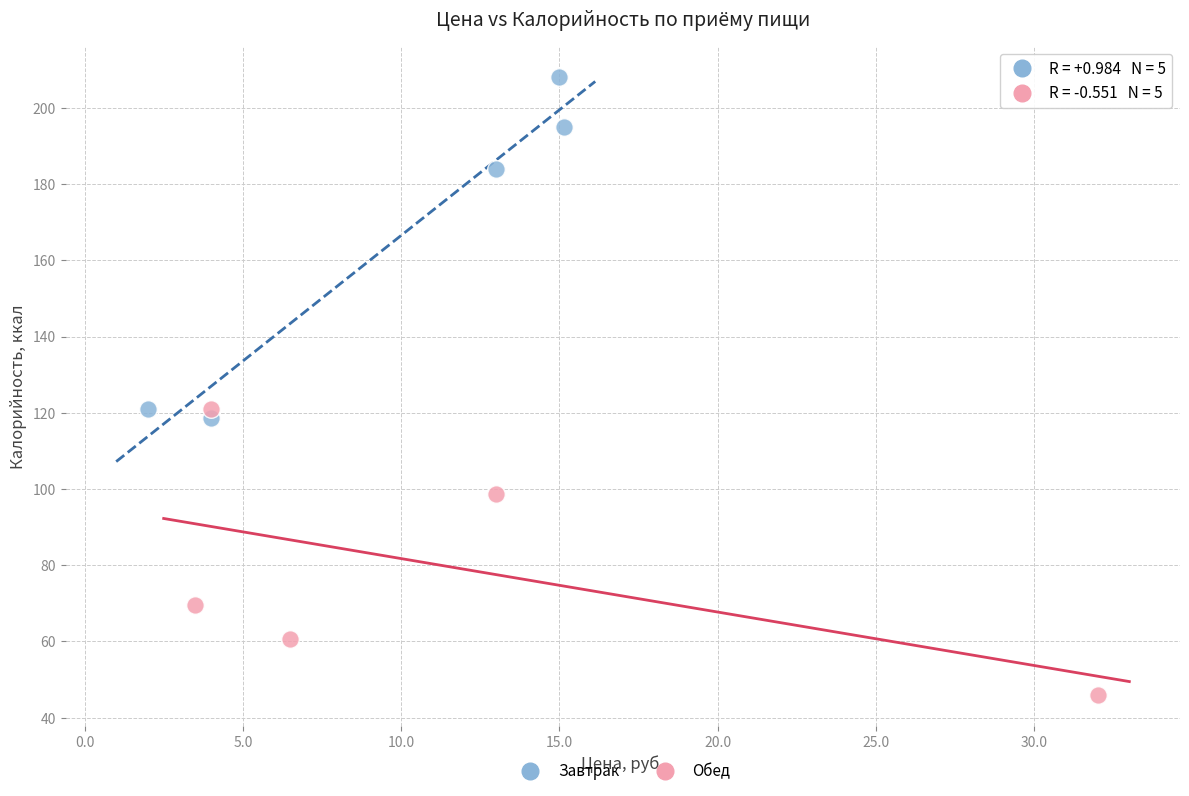

Which series contains the lowest Y value?

Обед